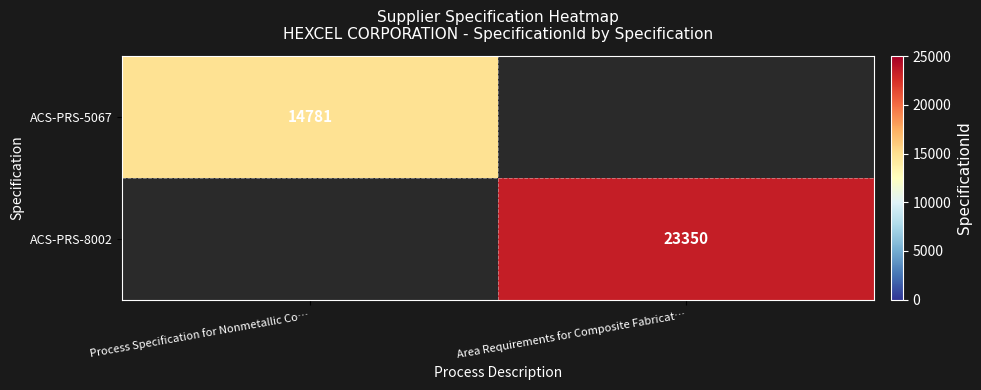

What is the greatest value displayed?

23350.0